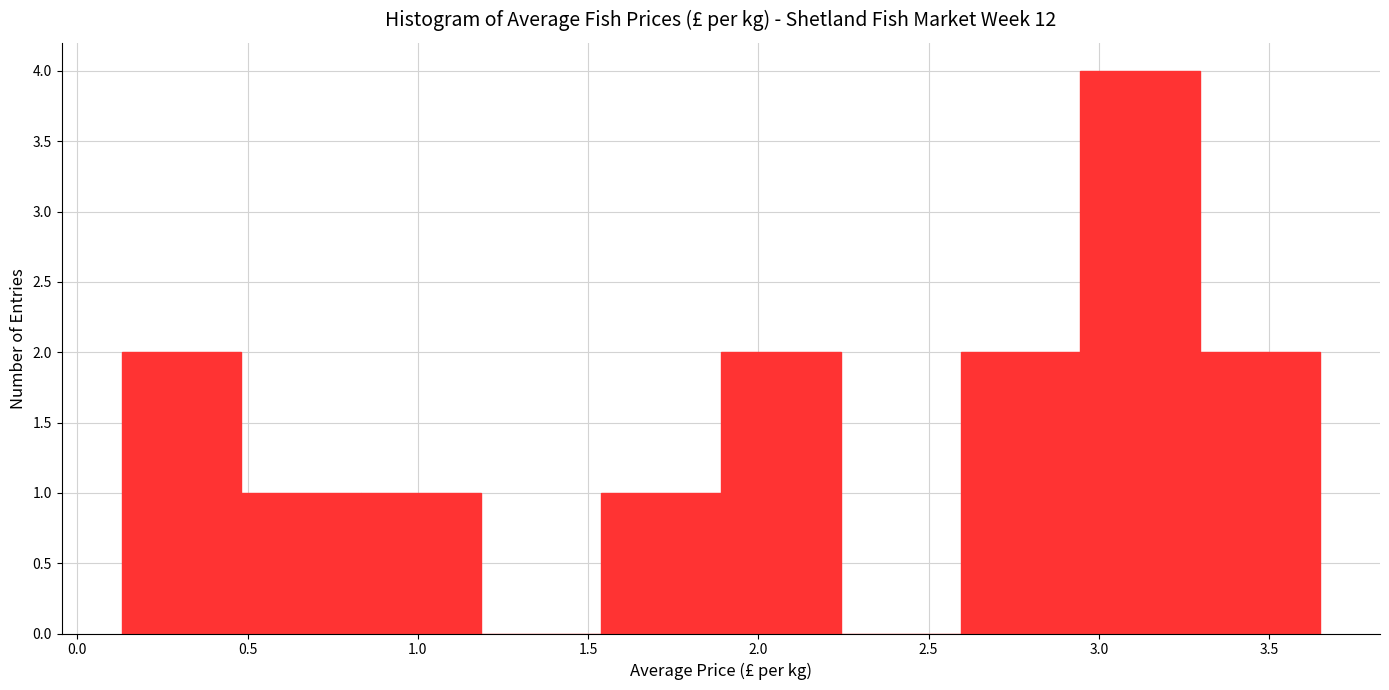

Which range on the x-axis has the tallest bar?

2.95 to 3.30